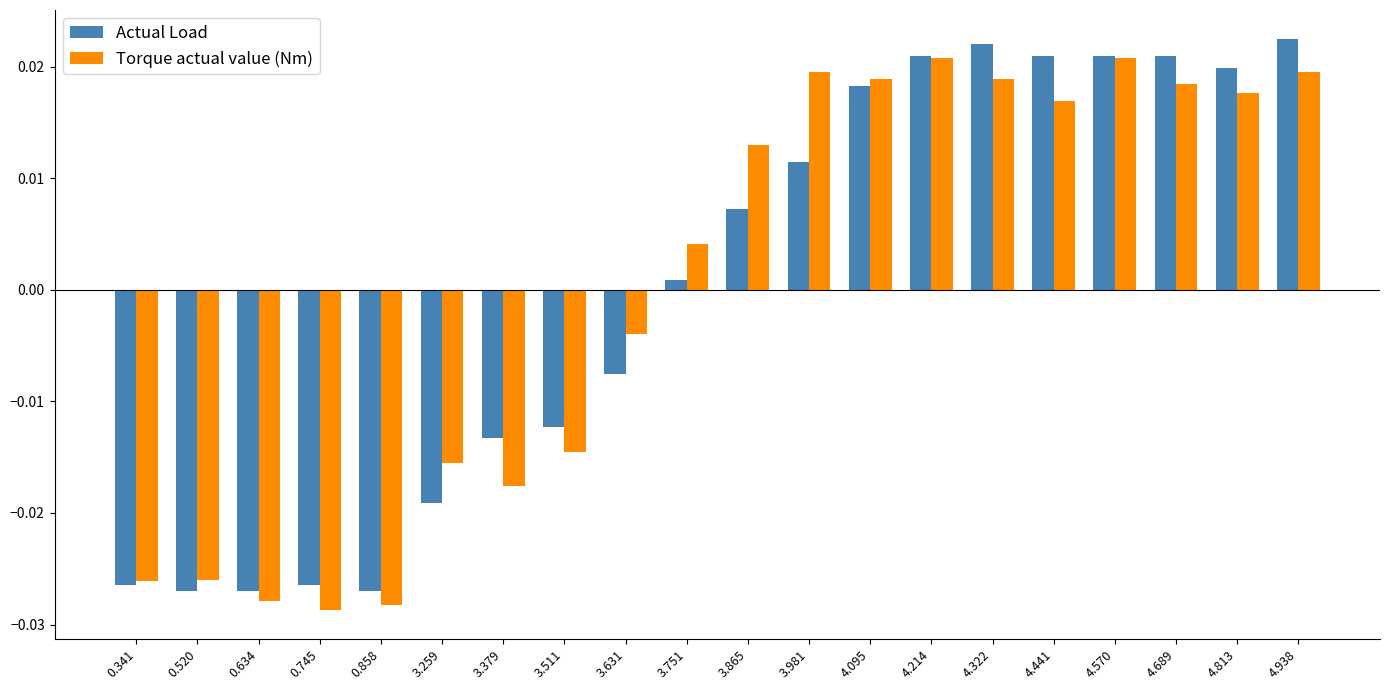

How many negative values does the Actual Load series have?

9